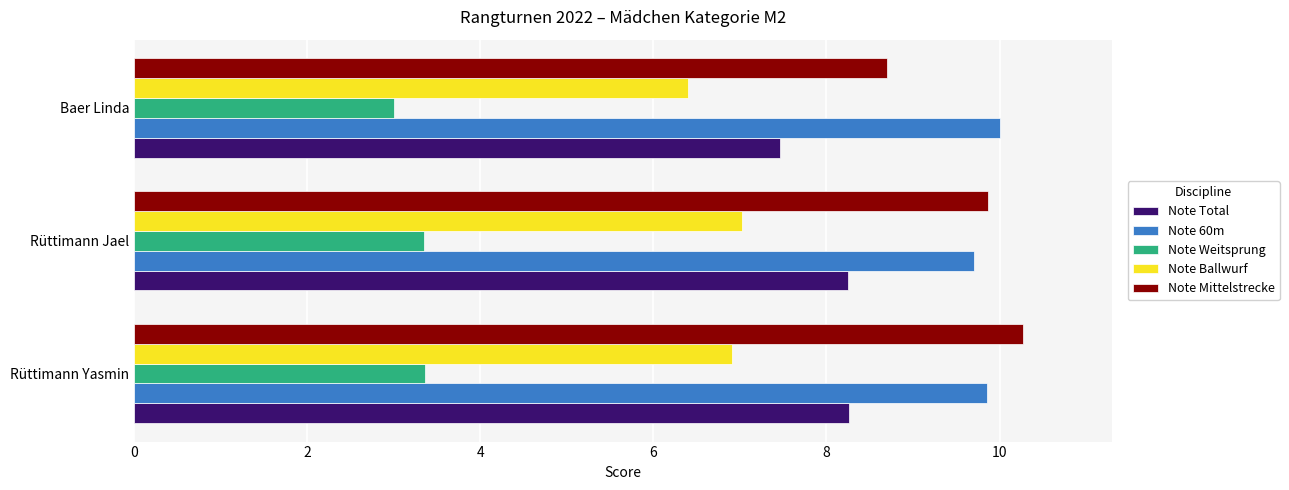

At how many categories does at least one series exceed 8?

3